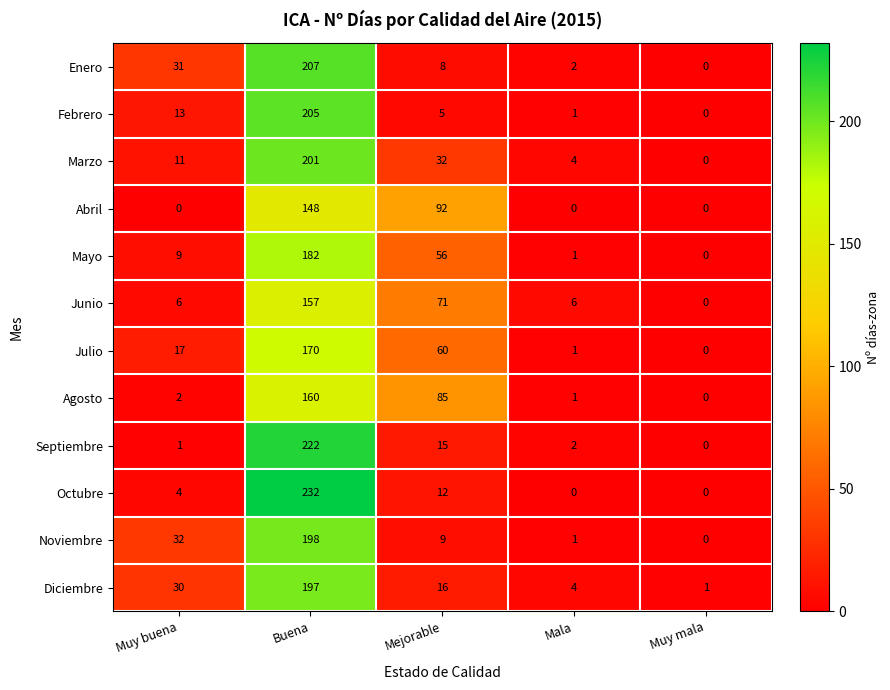

What is the difference between the second highest and minimum values in the Enero series?

31